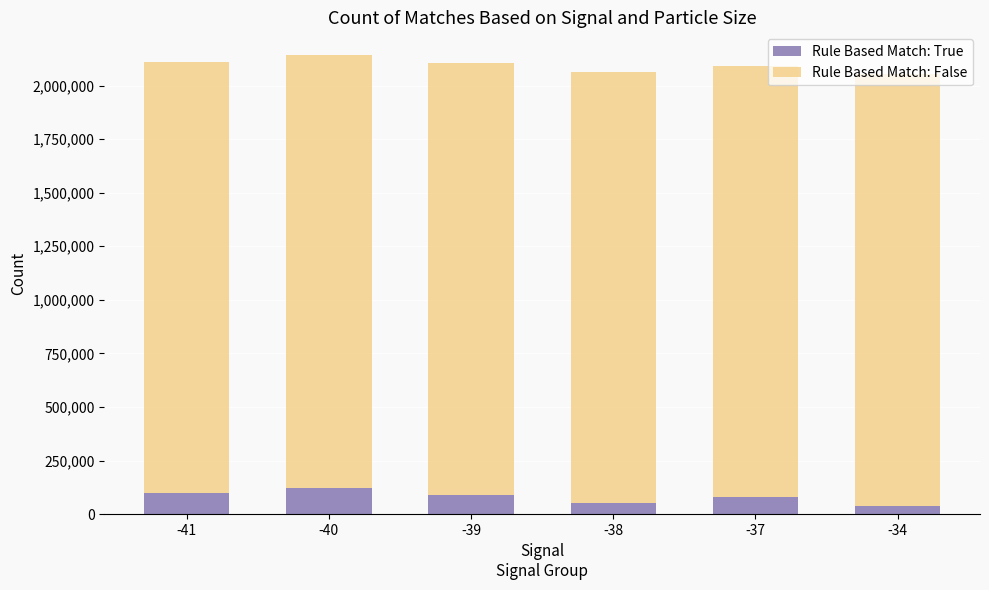

What is the total value across all series at -40?

2141221